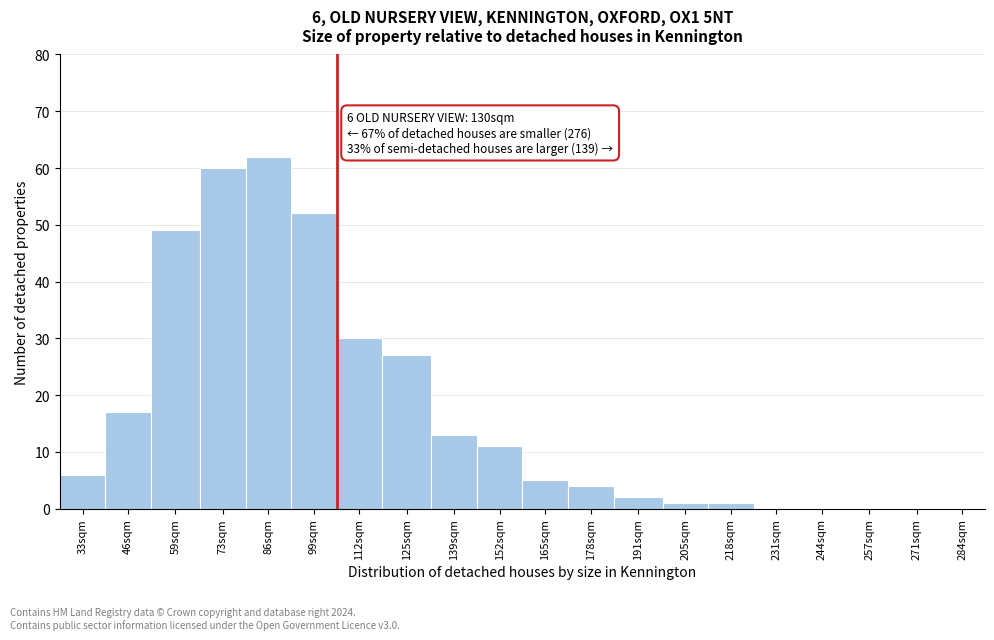

Reading left to right, what are all the values shown in this chart?

33sqm=6	46sqm=17	59sqm=49	73sqm=60	86sqm=62	99sqm=52	112sqm=30	125sqm=27	139sqm=13	152sqm=11	165sqm=5	178sqm=4	191sqm=2	205sqm=1	218sqm=1	231sqm=0	244sqm=0	257sqm=0	271sqm=0	284sqm=0